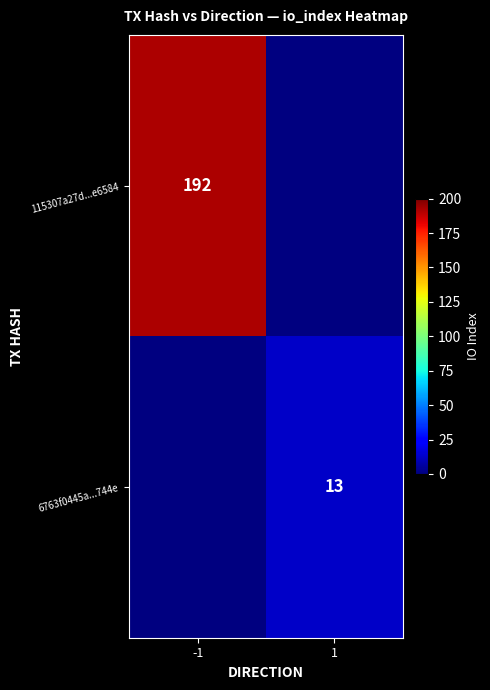

Which category has the lowest value across all series?

1